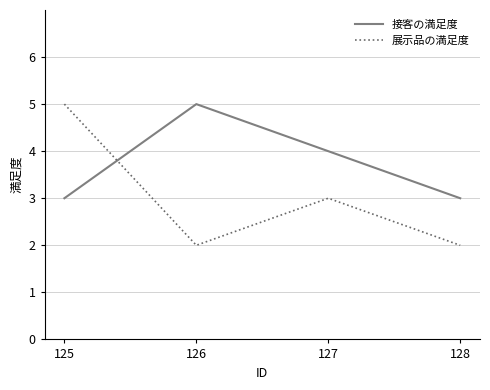

Rank the series at 128 from highest to lowest value.

接客の満足度, 展示品の満足度